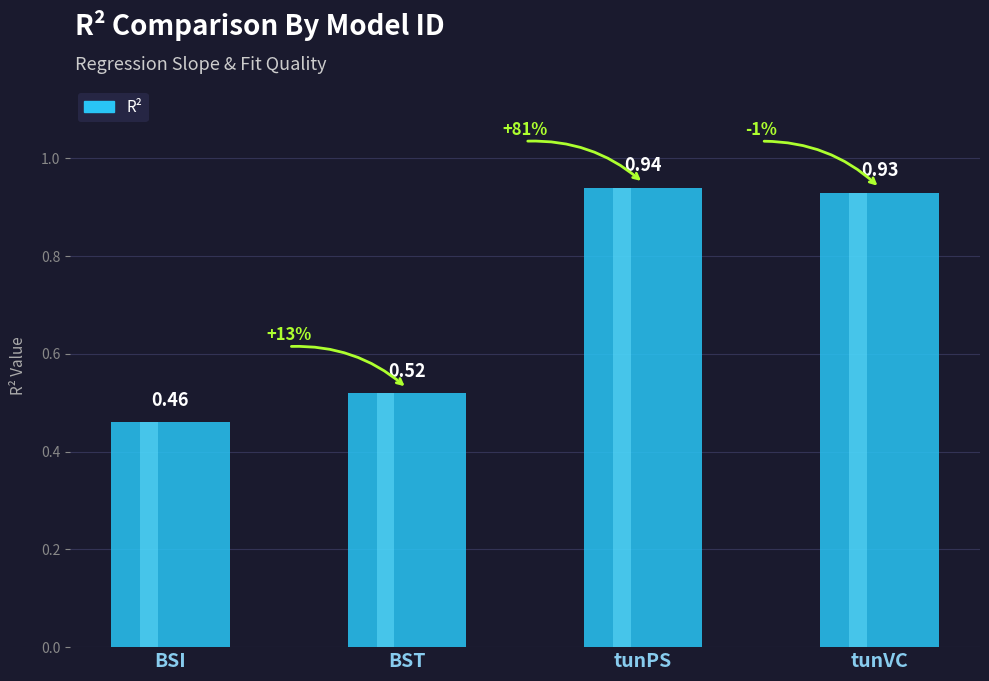

How many bars are there in total?

4